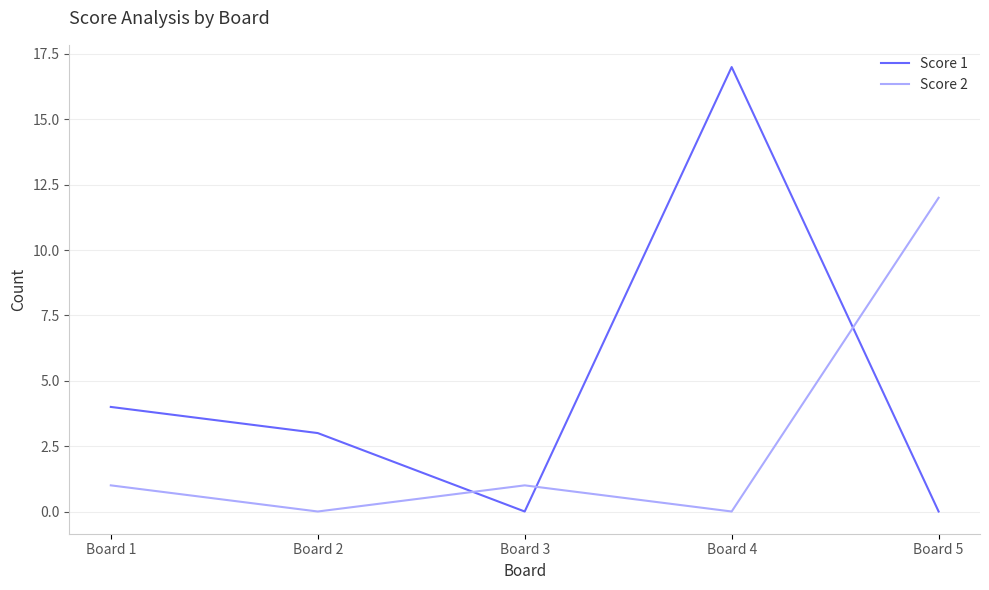

After their last crossing, which series has the higher values: Score 2 or Score 1?

Score 2